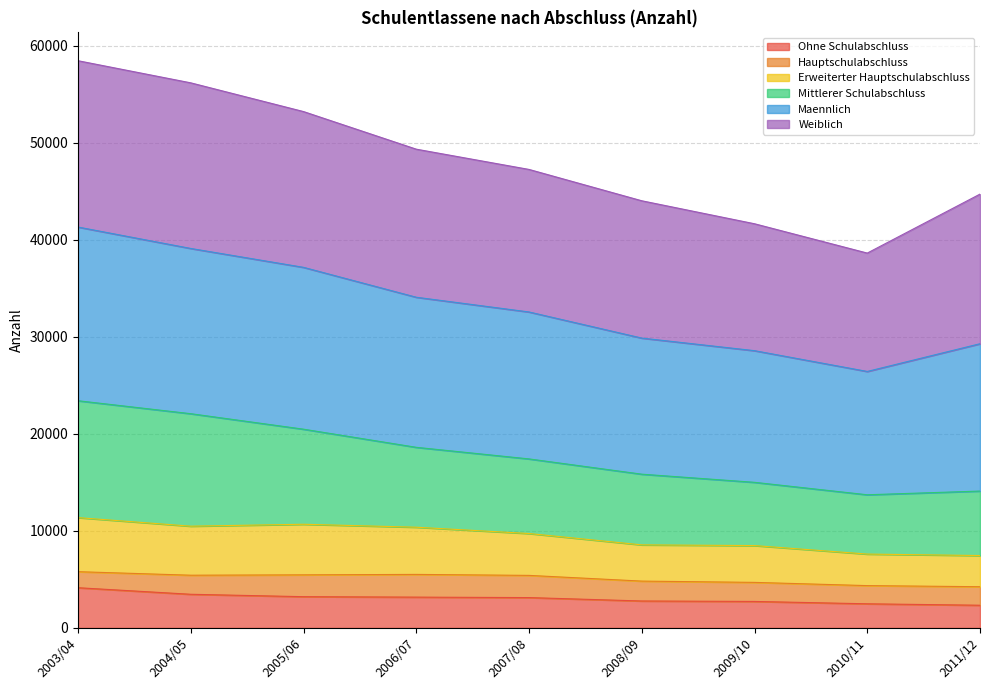

Which category has the highest value across all series?

2003/04